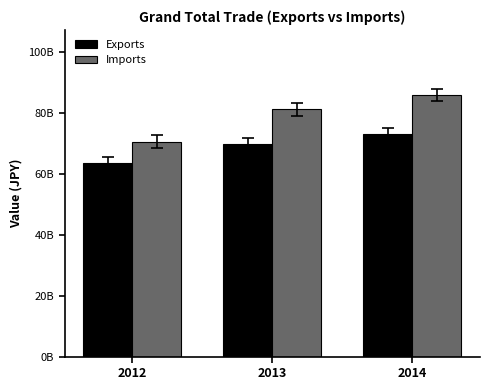

Which label corresponds to the largest value in the chart?

2014